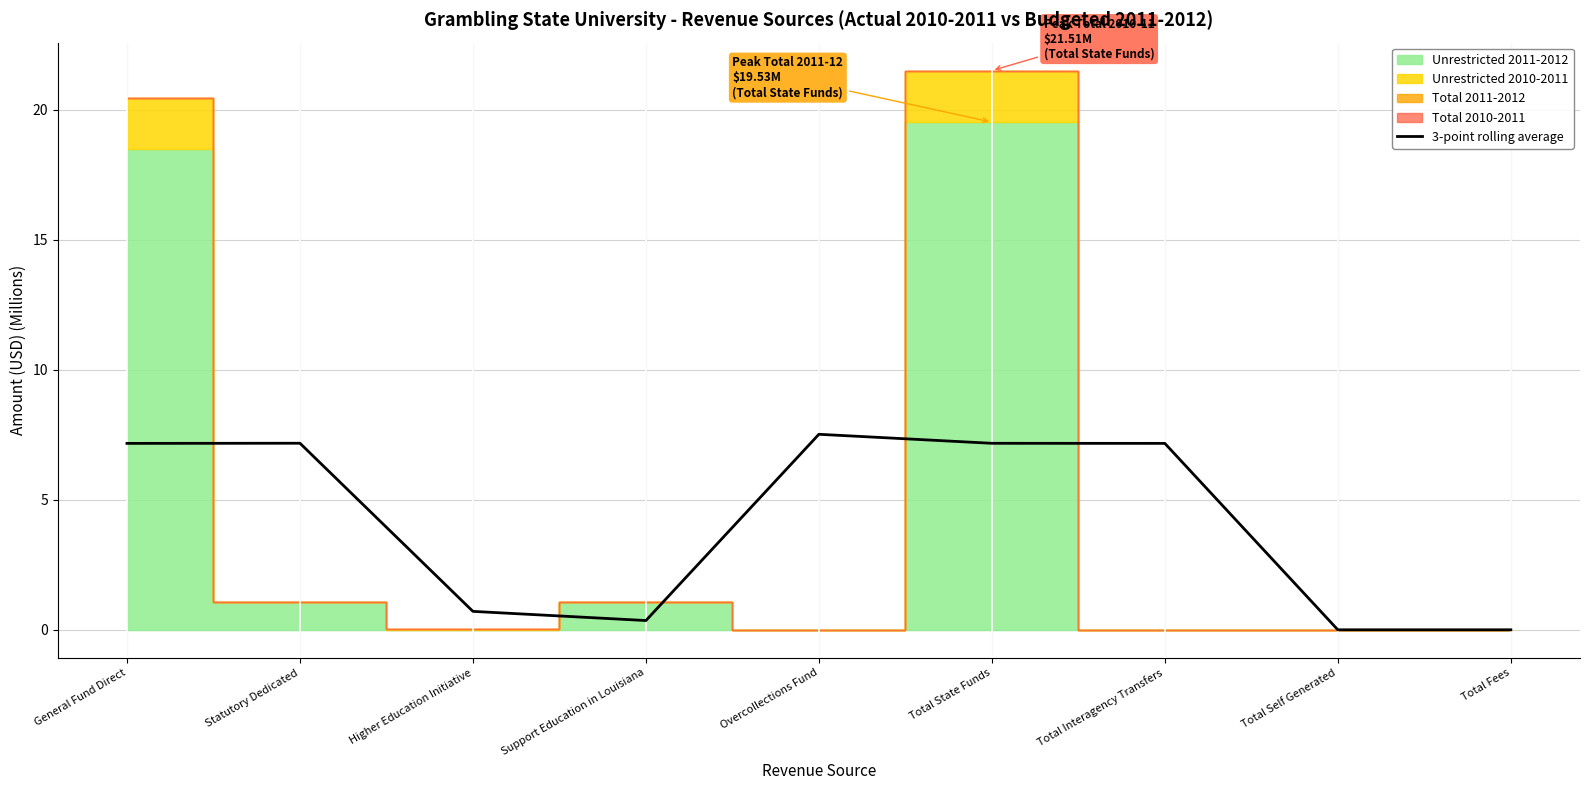

What is the label of the 2nd point from the right?

Total Self Generated